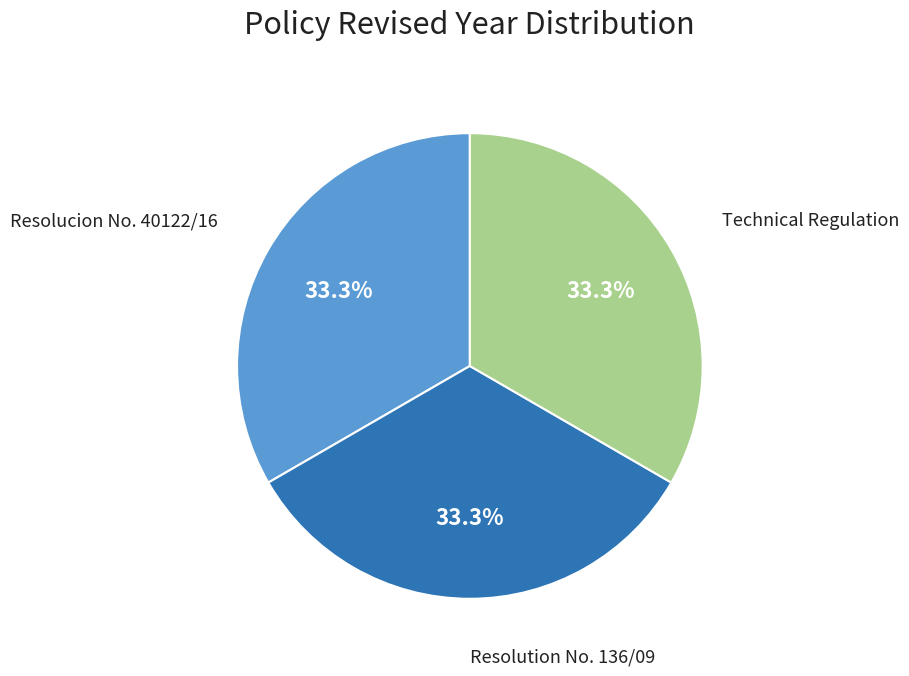

Is there any slice that represents more than half of the pie?

No